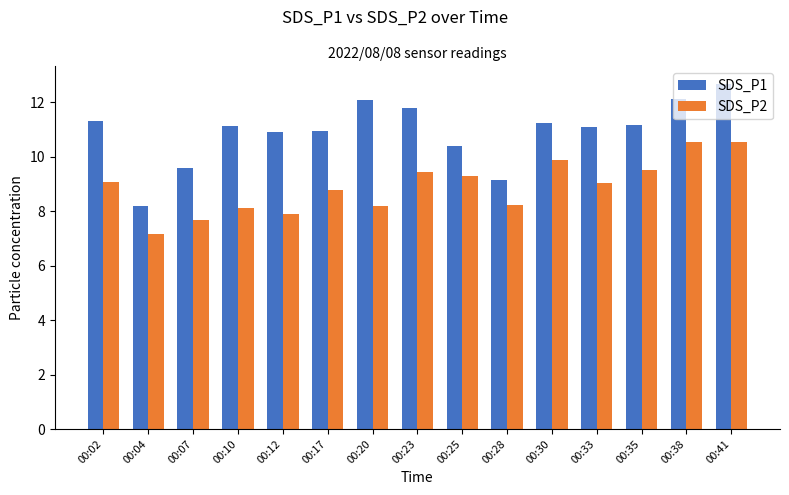

What is the difference between the second highest and minimum values in the SDS_P2 series?

3.4